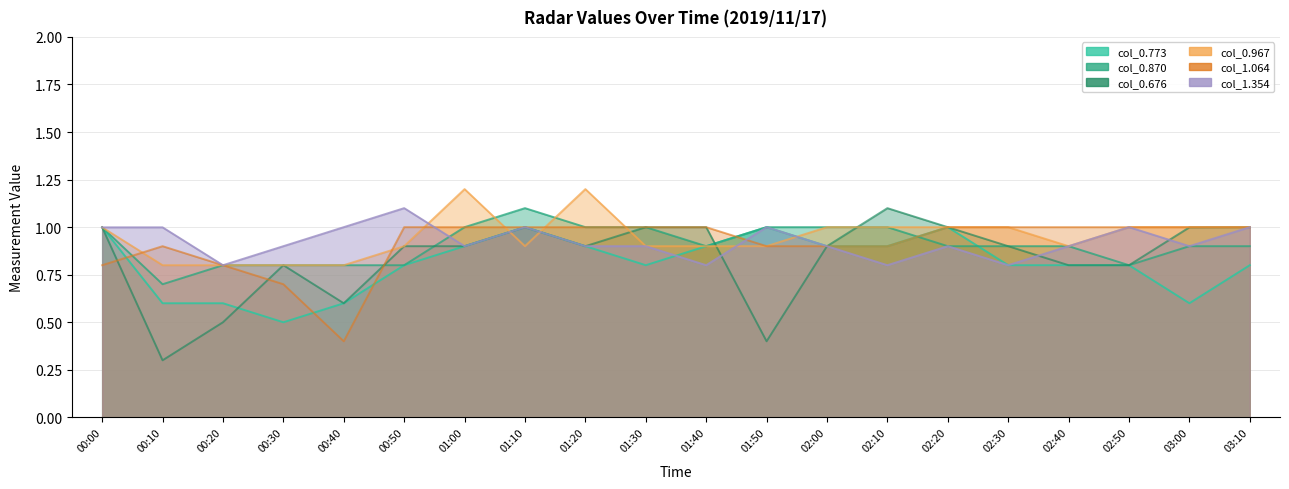

What is the difference between the maximum and minimum values in the col_0.676 series?

0.8